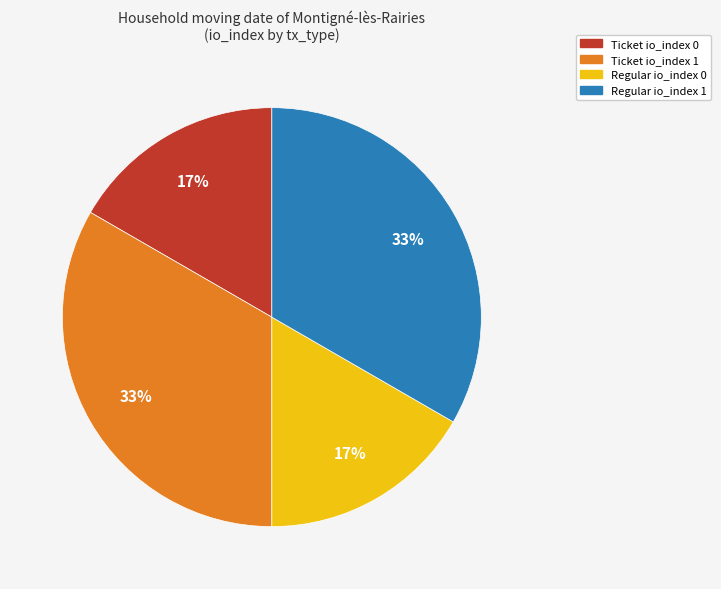

To the nearest percent, what is the combined percentage of Regular io_index 1 and Regular io_index 0?

50%